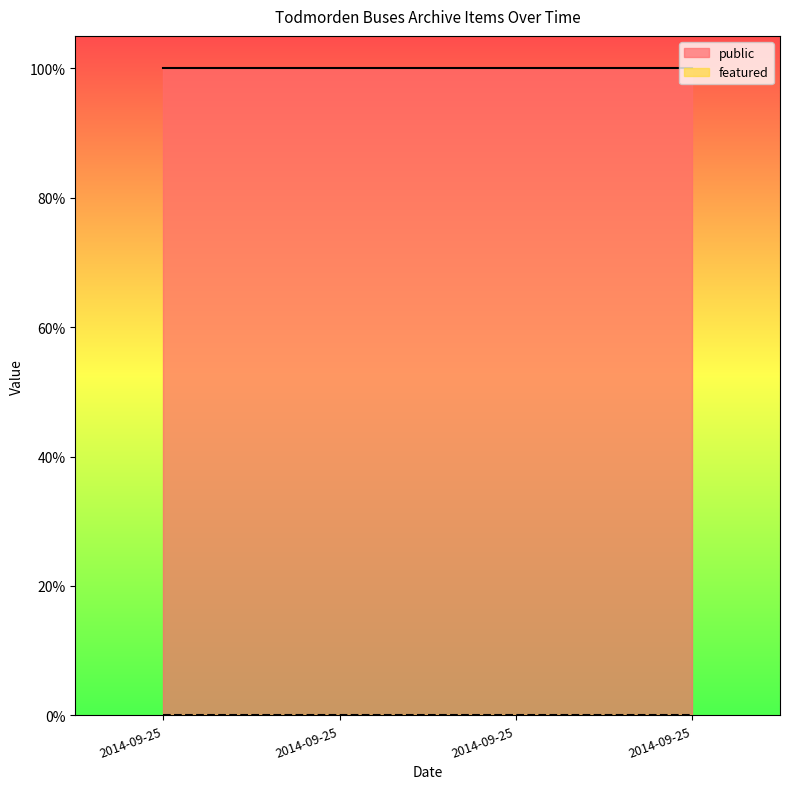

What is the average value of the public series?

1